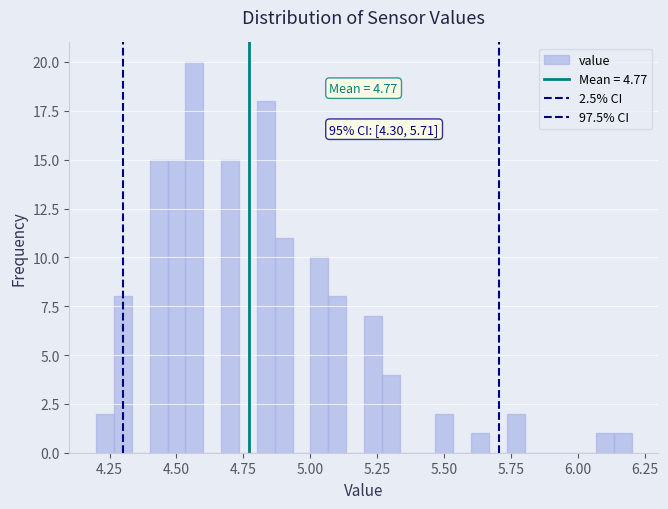

Around what value on the x-axis is the tallest bar? Give the approximate position of its centre, as read against the axis.

4.55